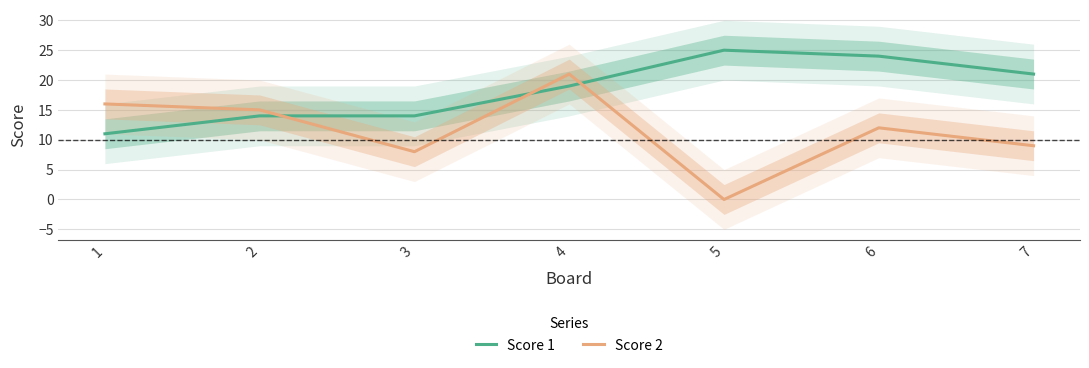

Reading right to left, list all the values displayed in this chart.

Score 1: 21	24	25	19	14	14	11
Score 2: 9	12	0	21	8	15	16